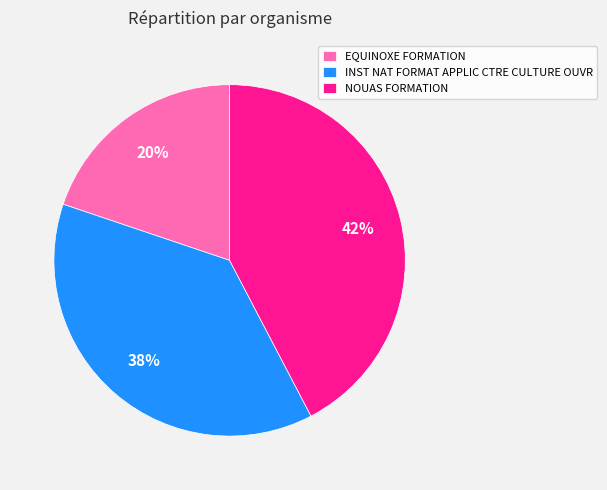

Do INST NAT FORMAT APPLIC CTRE CULTURE OUVR and NOUAS FORMATION together represent more than half of the pie?

Yes